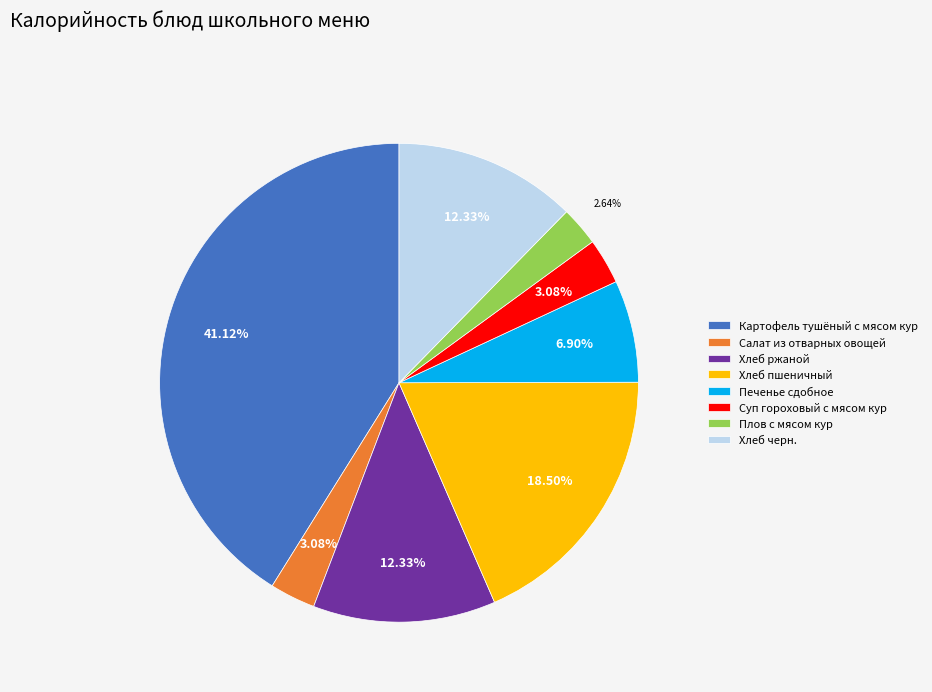

What is the ratio of the value at Картофель тушёный с мясом кур to the value at Плов с мясом кур?

15.6